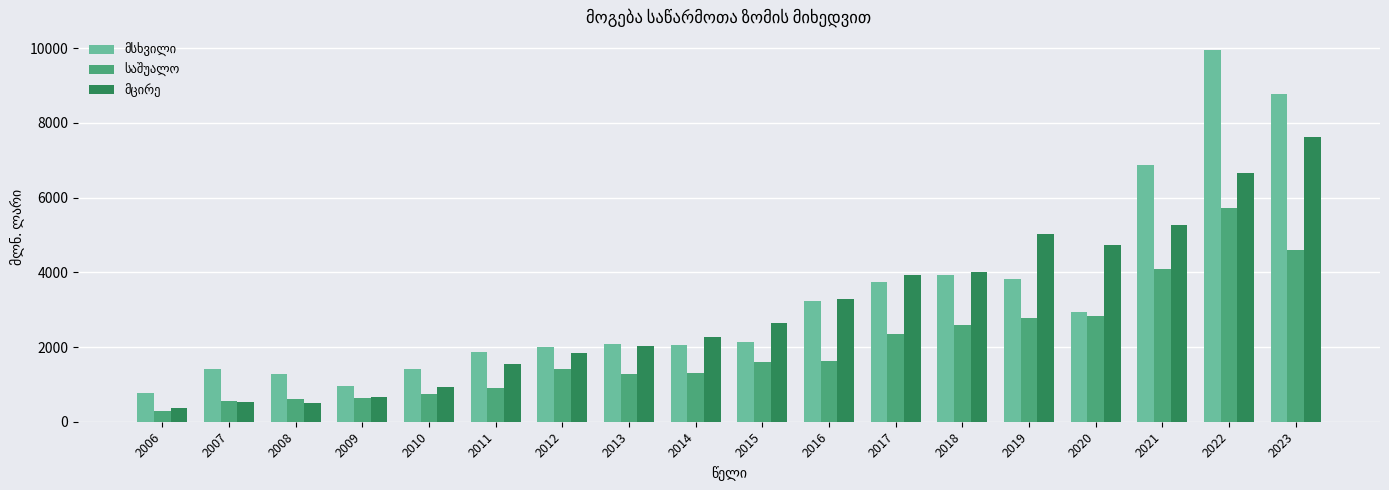

At which category does the chart reach its peak across all series?

2022